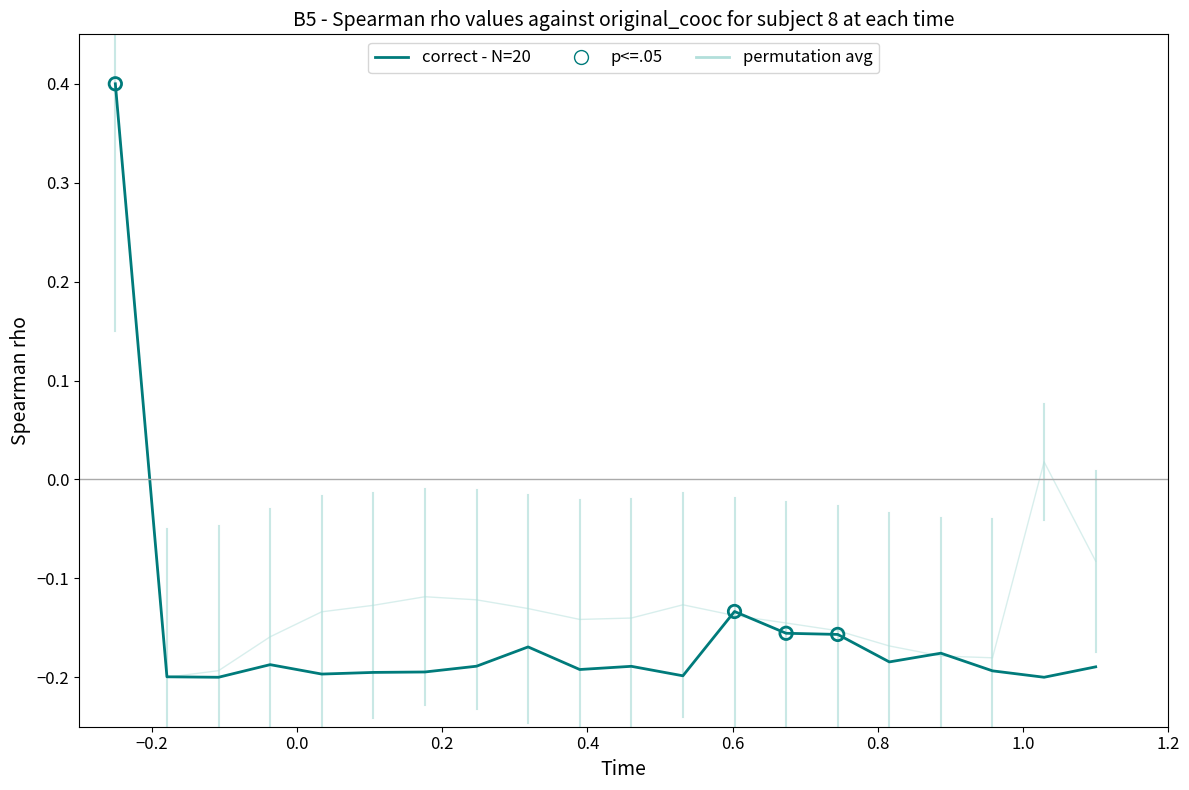

At how many categories does at least one series exceed 0?

2